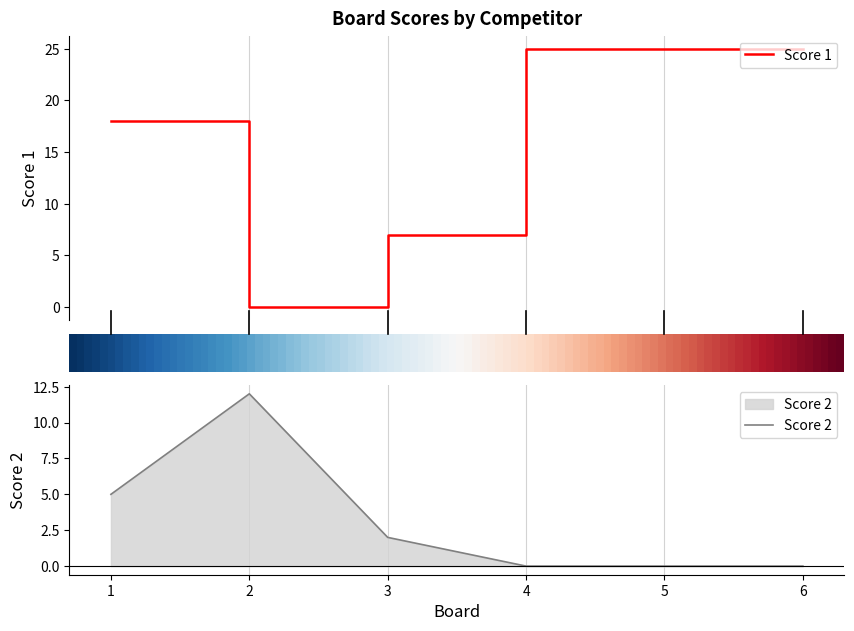

List the labels in order of Score 1 value, smallest first.

2, 3, 1, 4, 5, 6